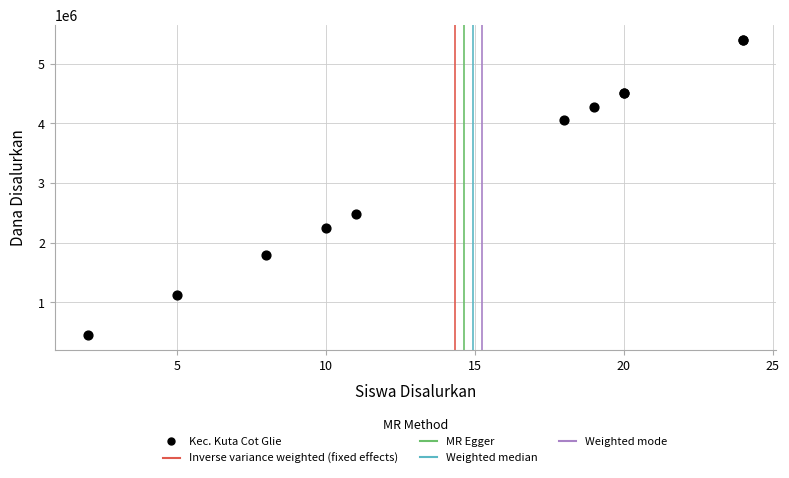

What Y value in the scatter plot is closest to 2925000?

2475000